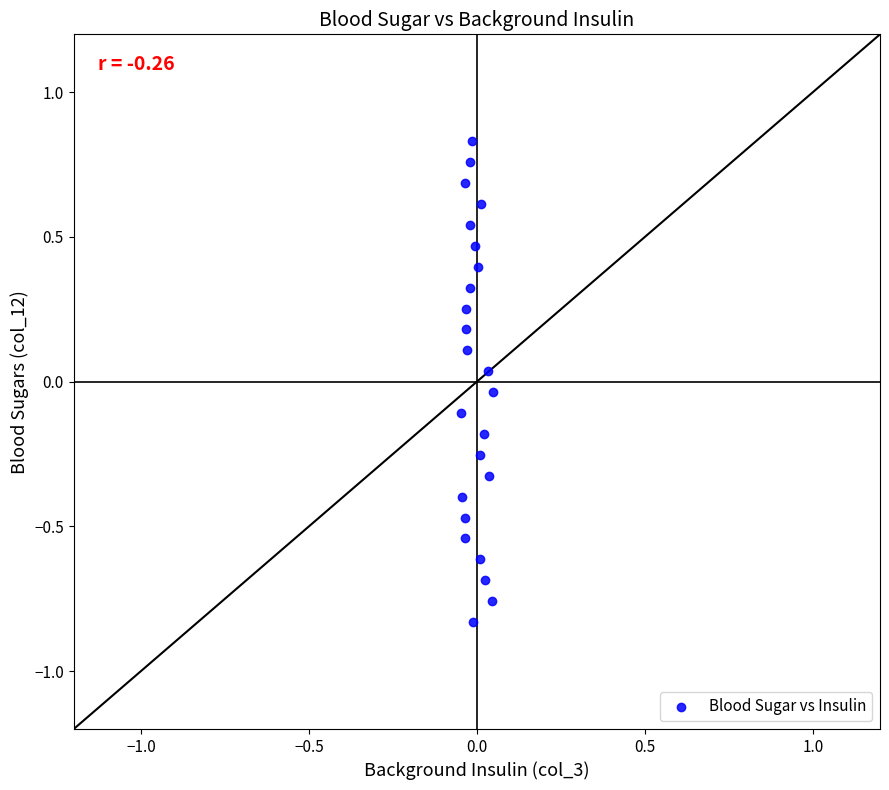

What is the range of Y values (max minus min)?

1.7